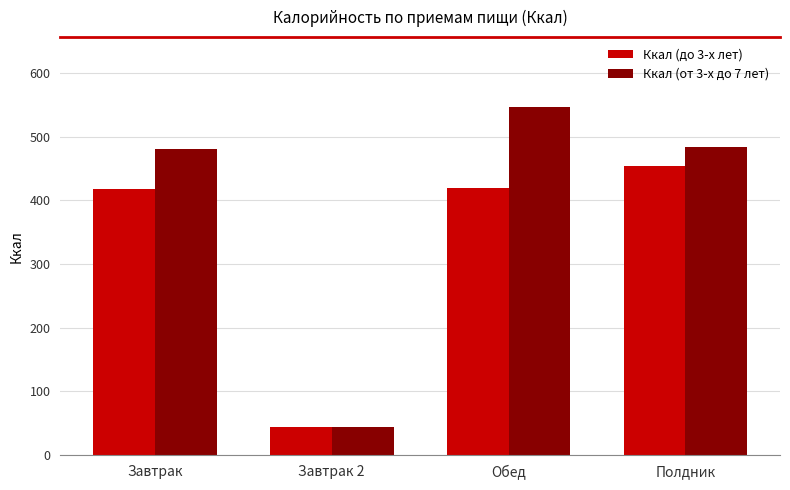

What is the difference between the second highest and second lowest values in the Ккал (до 3-х лет) series?

2.3